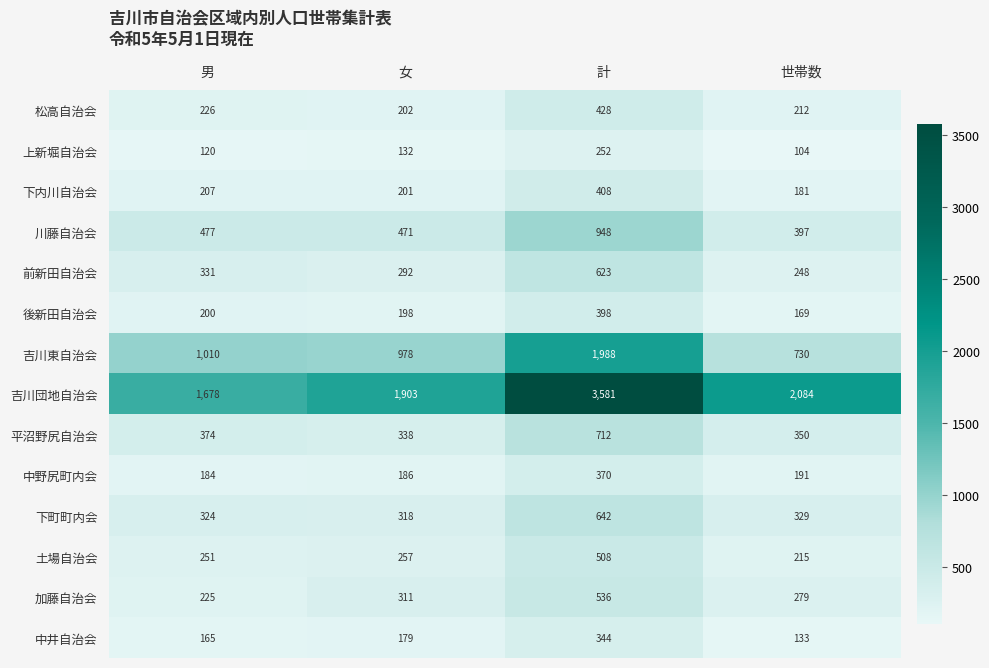

At how many categories does at least one series exceed 1068?

4